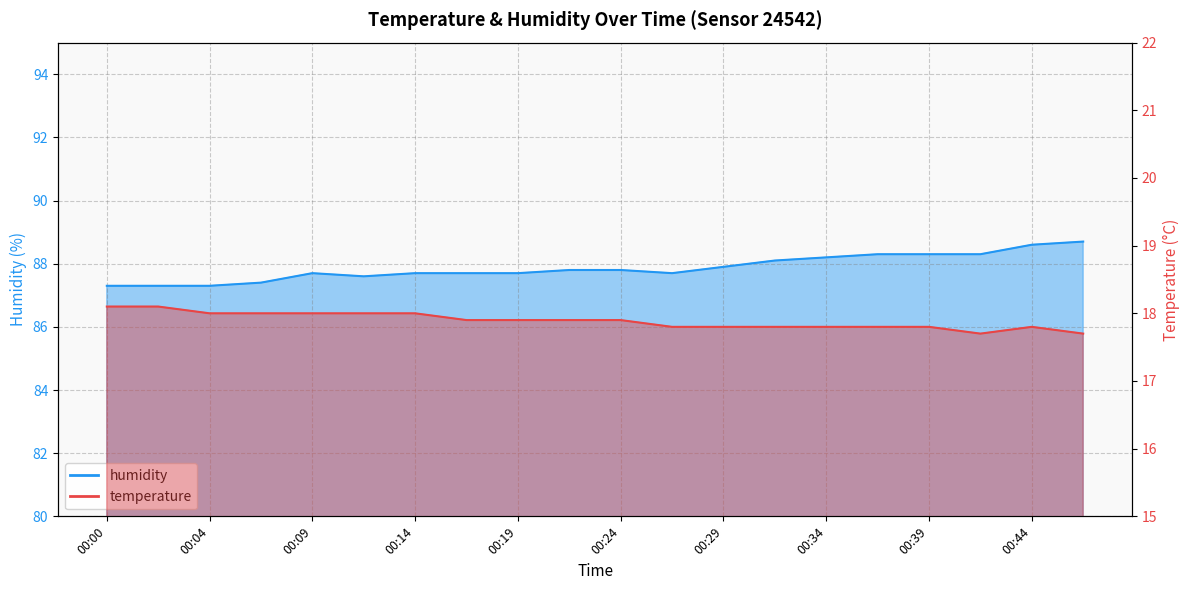

At 00:22, list the series in order from largest to smallest.

humidity, temperature